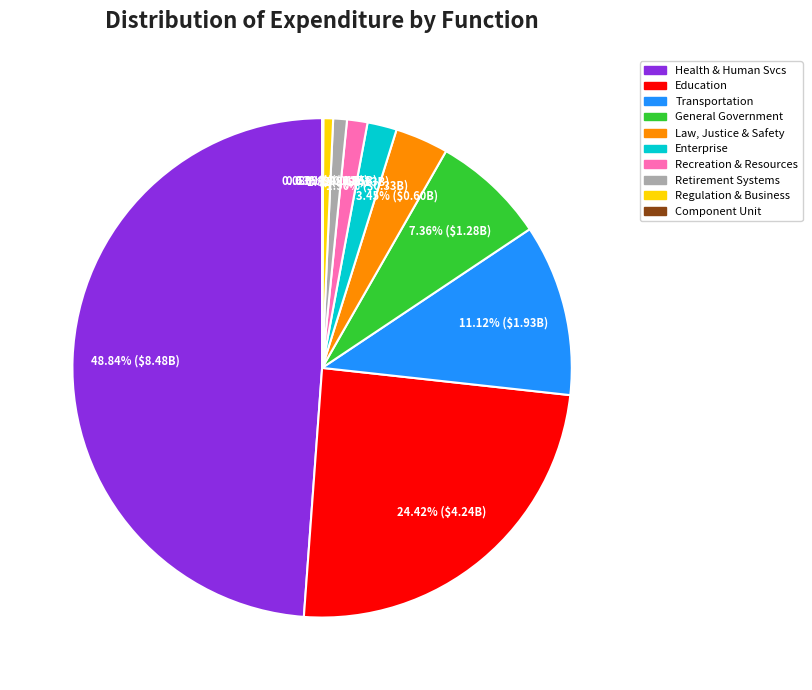

Does any single category account for the majority?

No